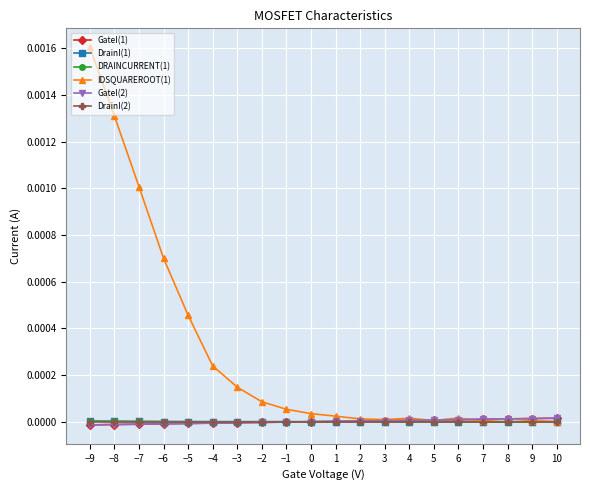

At how many categories does at least one series exceed 0?

20